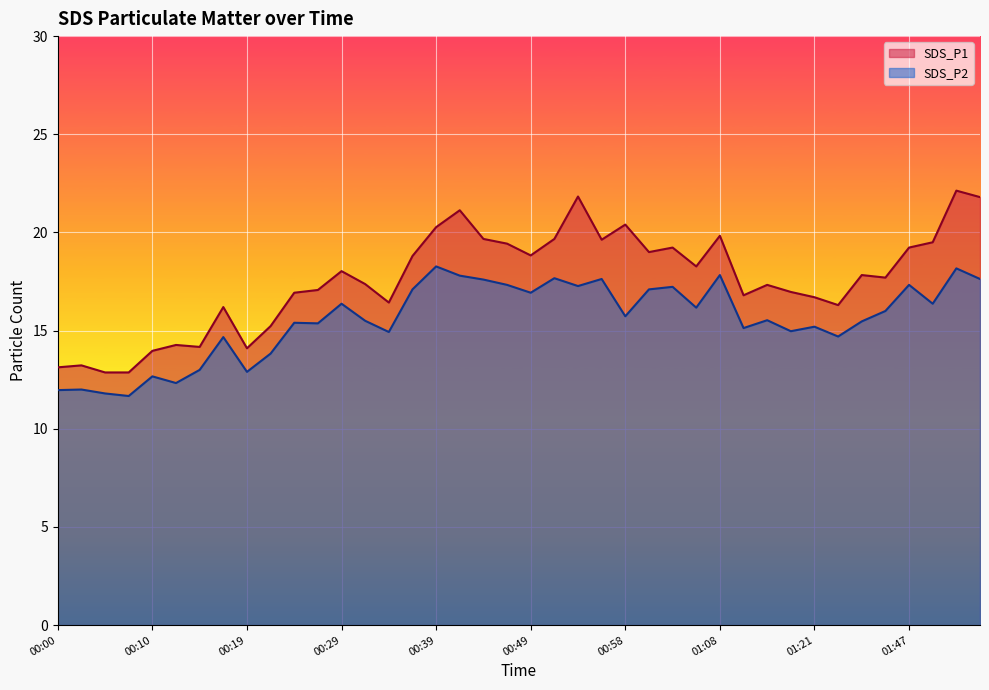

What is the highest value of the SDS_P1 series?

22.1